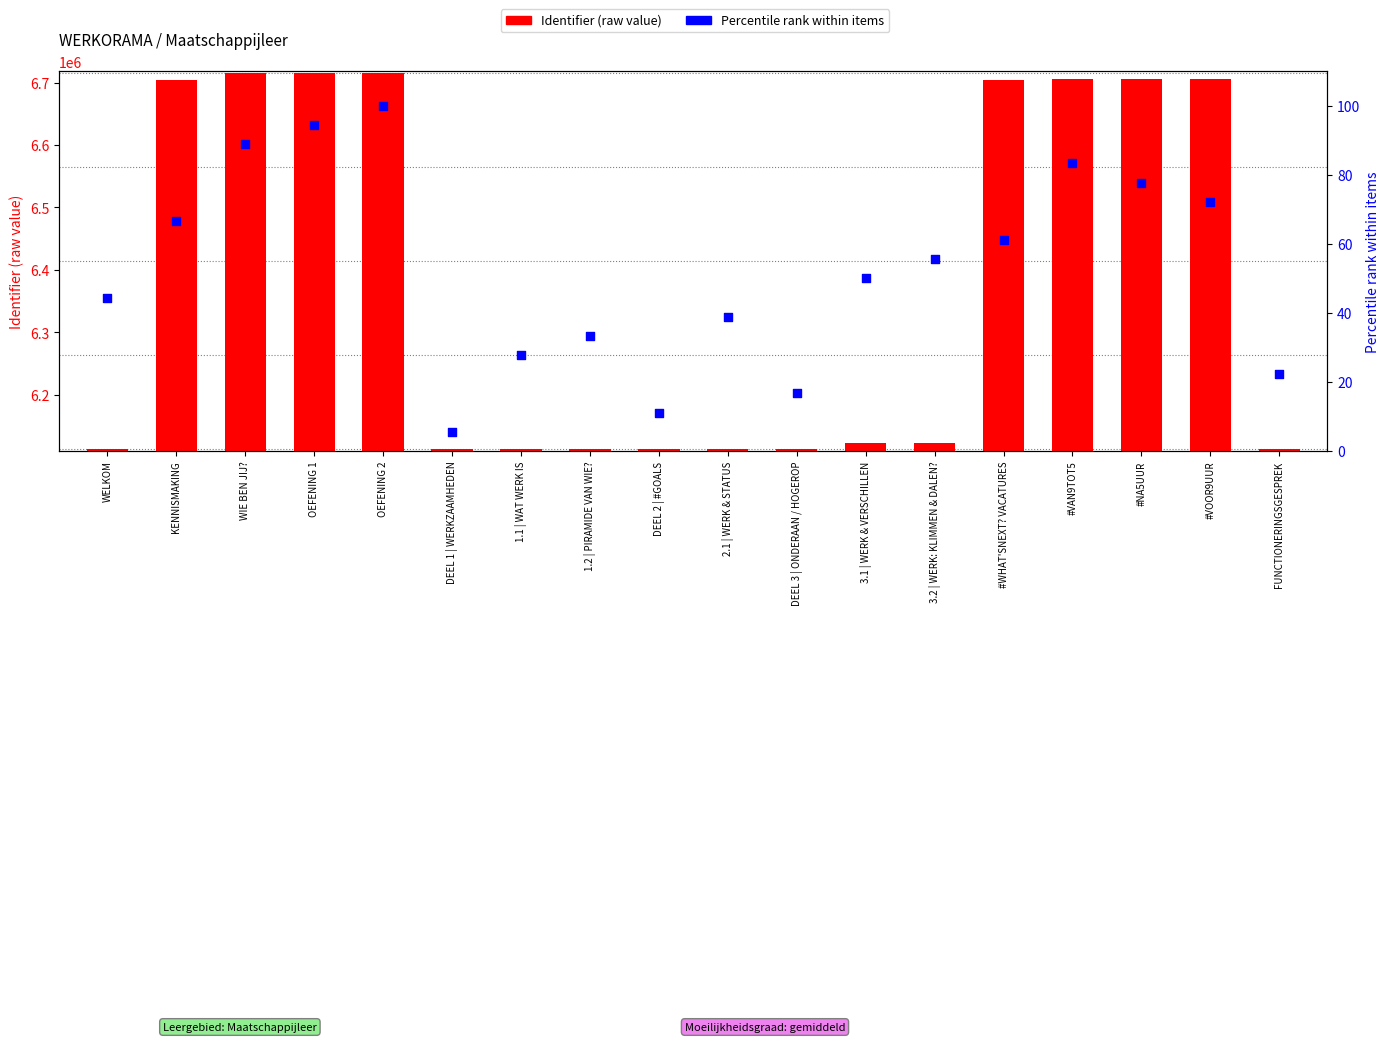

At how many categories does at least one series exceed 2227010?

18